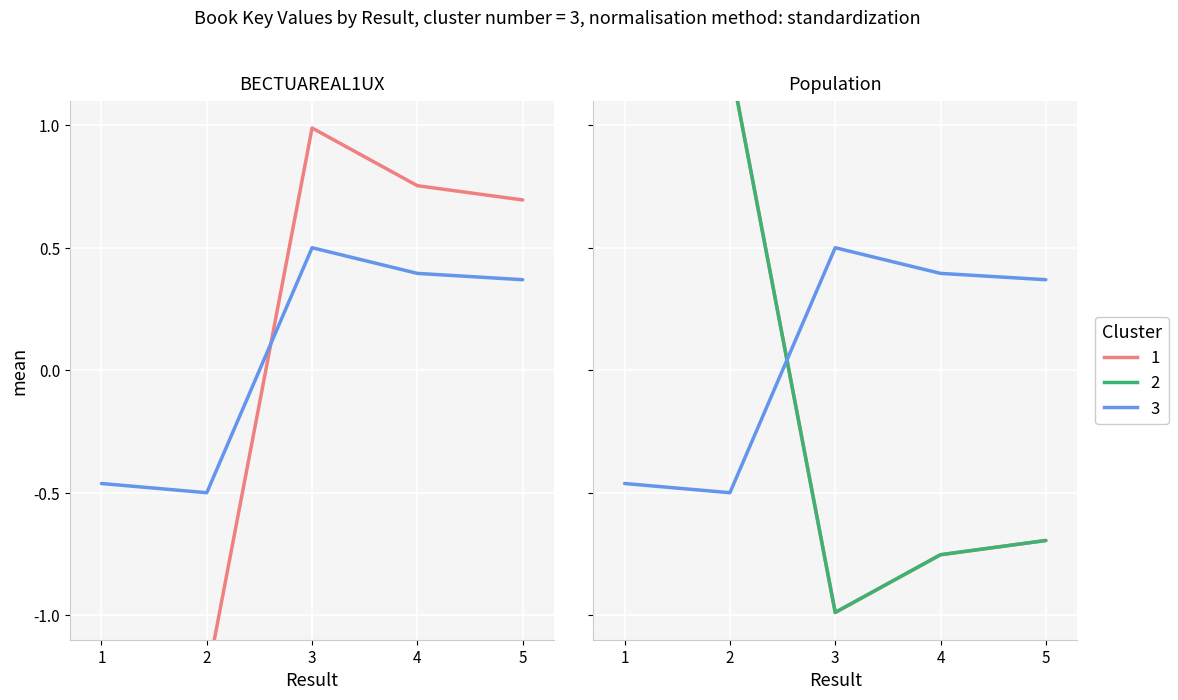

What is the difference between the second highest and minimum values?

2.0